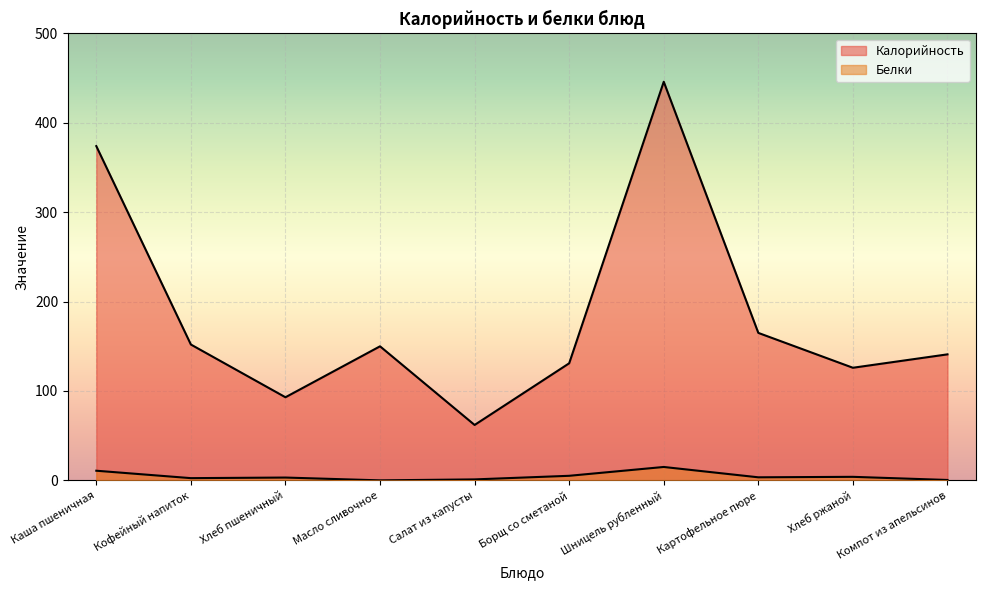

What is the spread (max minus min) of values at Борщ со сметаной?

125.9